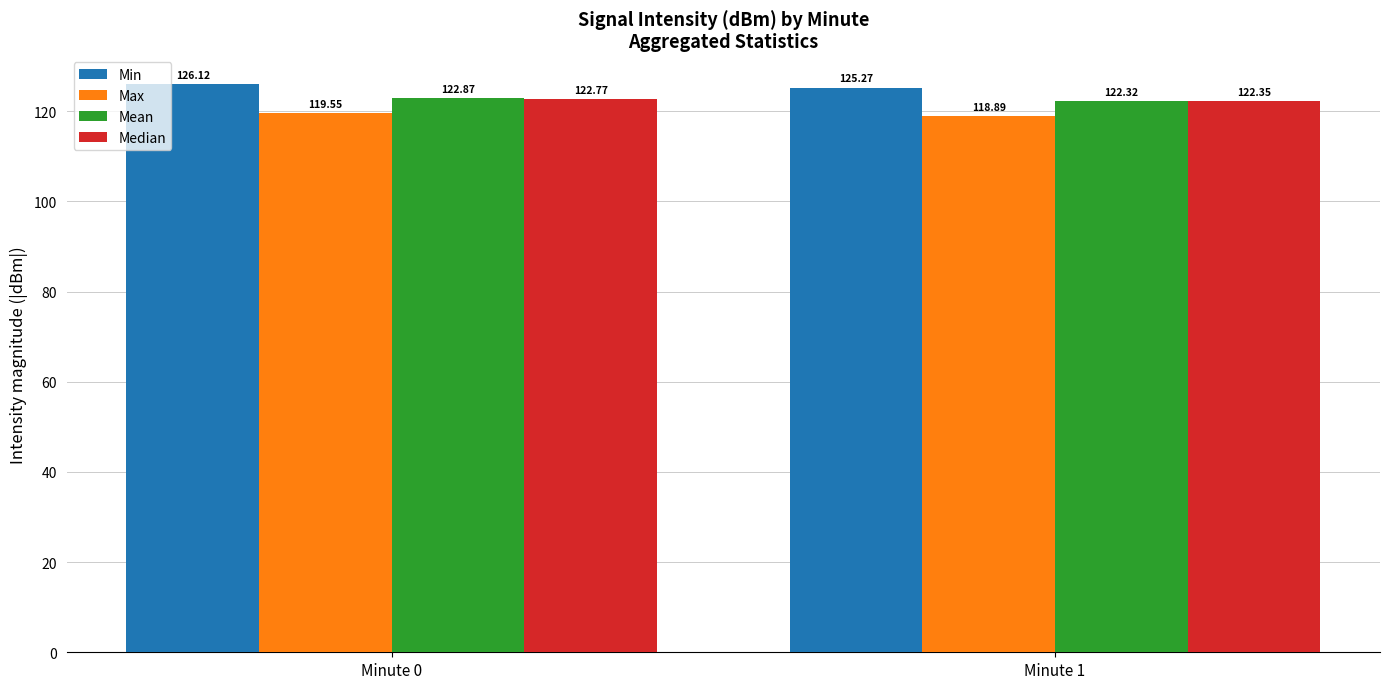

What are all the series names shown in the legend?

Min, Max, Mean, Median